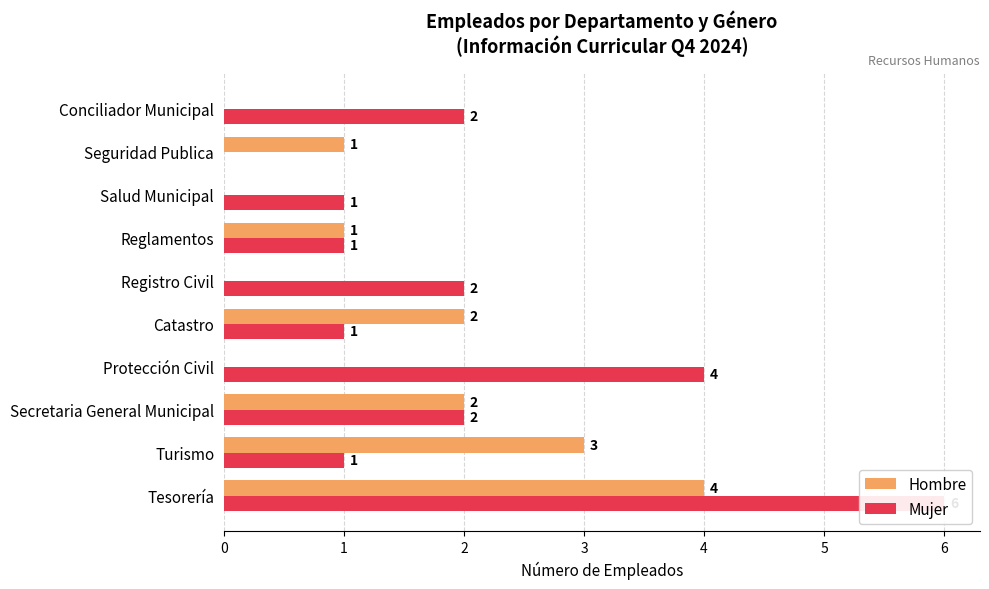

Rank the series at 5 from lowest to highest value.

Hombre, Mujer